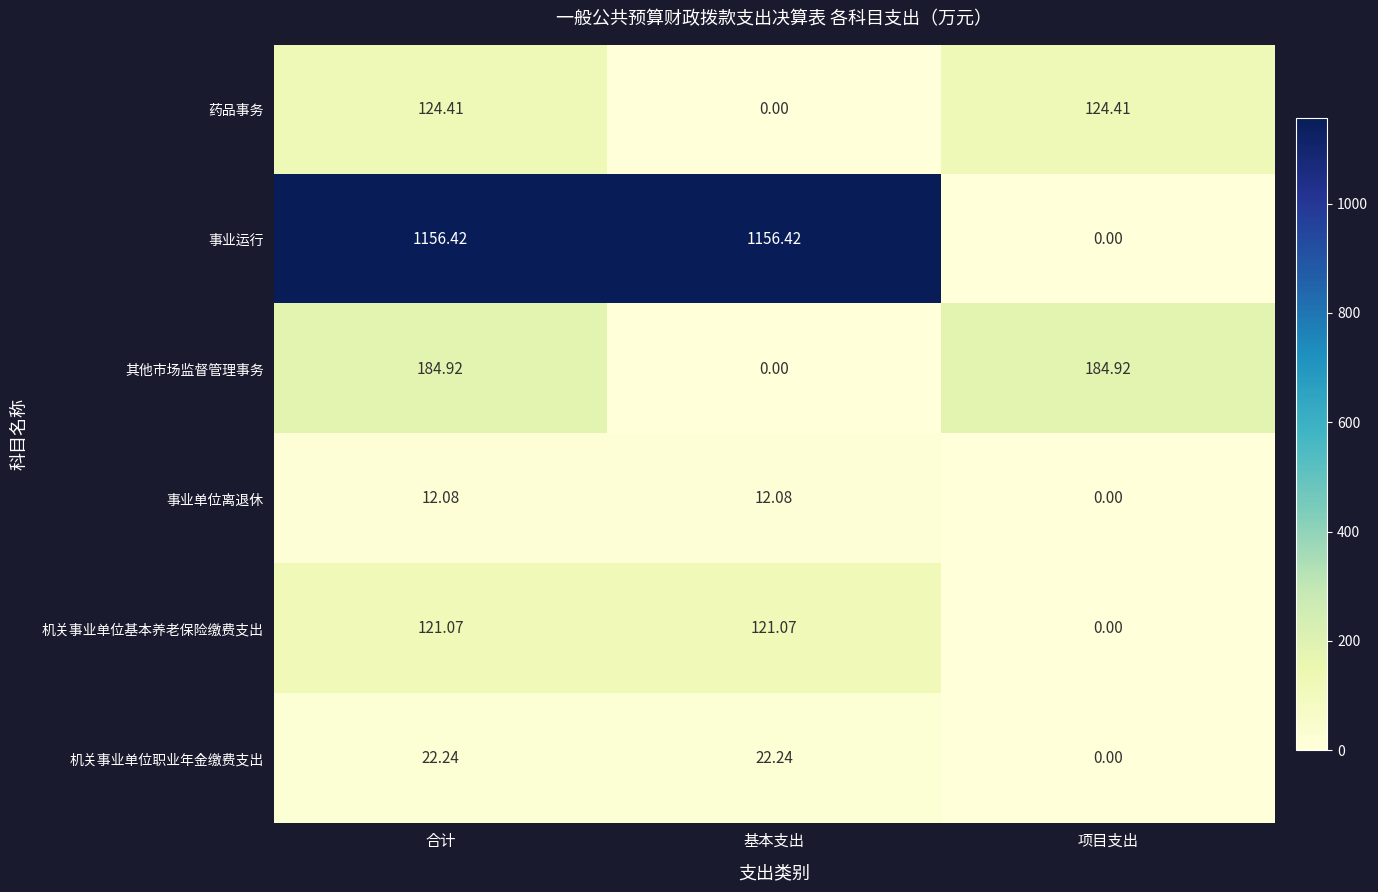

At how many categories does at least one series exceed 558?

2